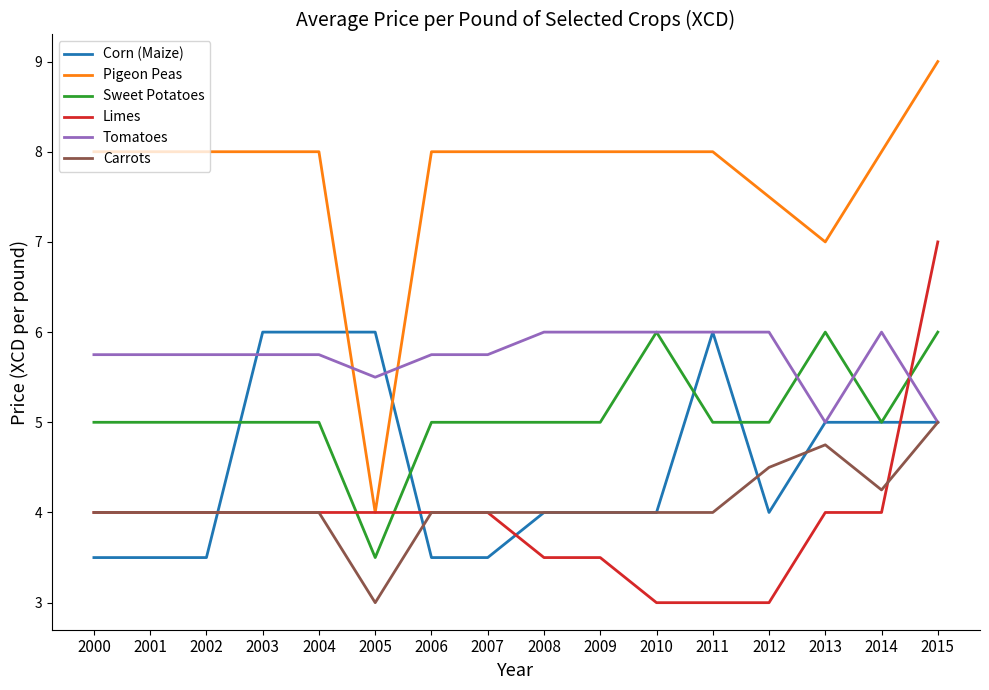

True or false: Pigeon Peas has a value of 7.5 at 2012.

True